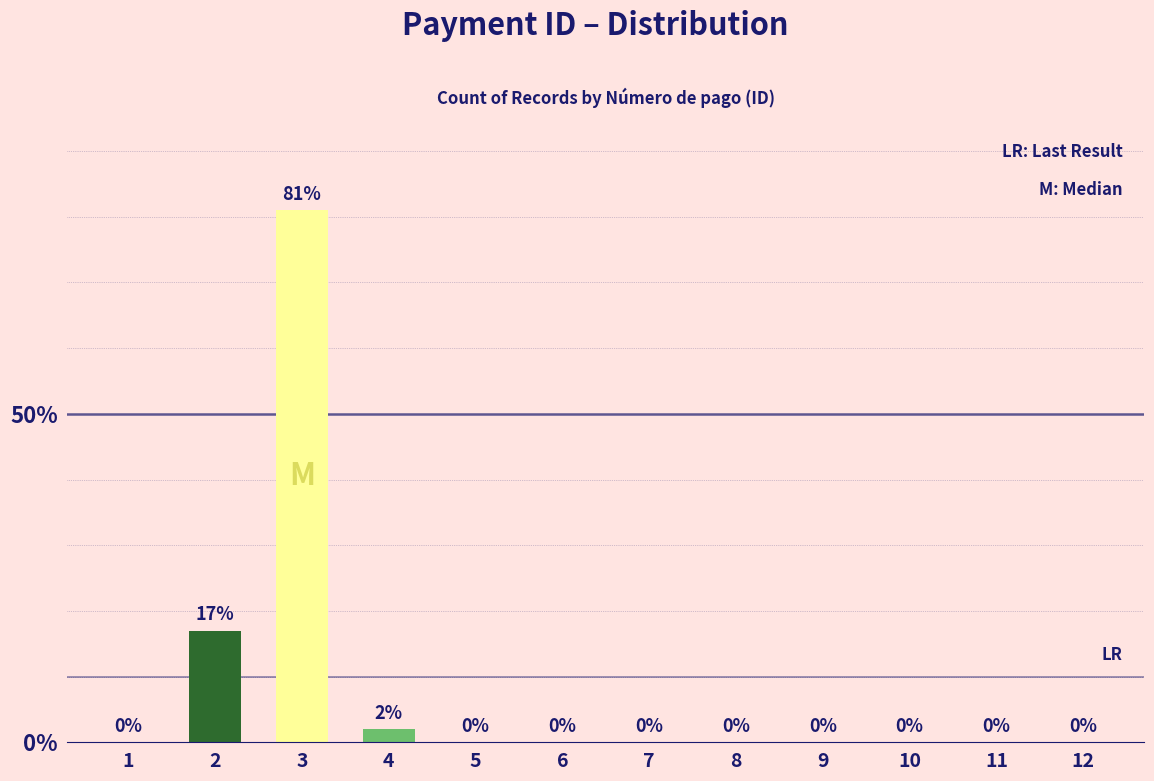

Reading right to left, list all the values displayed in this chart.

12=0	11=0	10=0	9=0	8=0	7=0	6=0	5=0	4=2	3=81	2=17	1=0